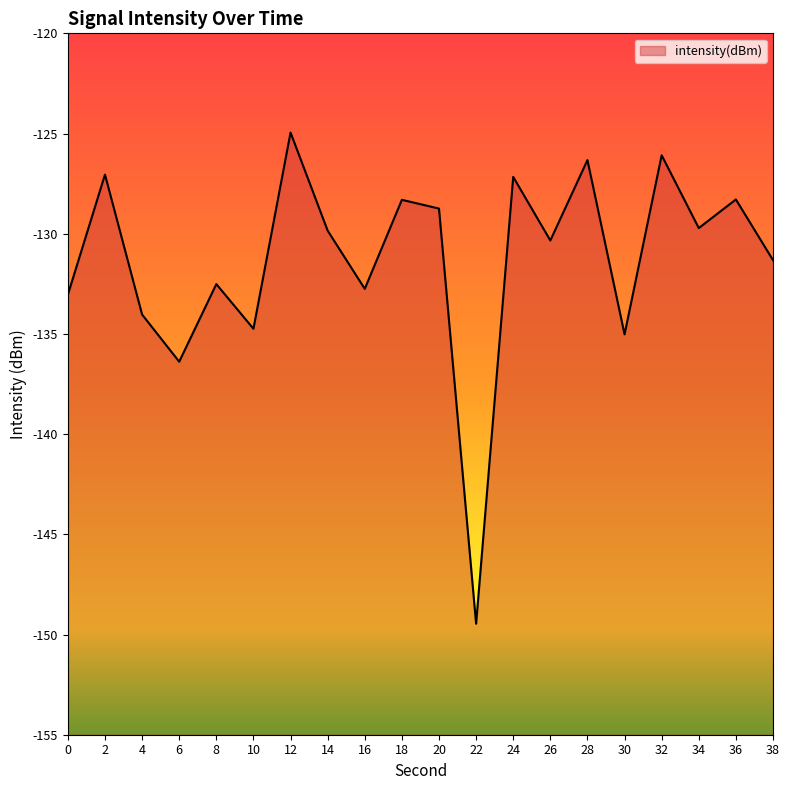

True or false: the data shows -33.0 at 20.

False